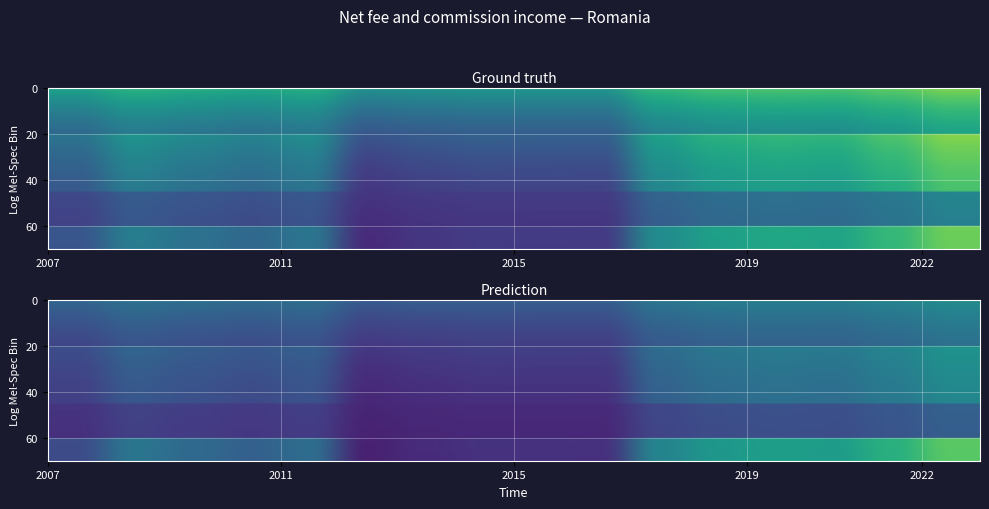

What is the minimum value for Ground truth?

0.5